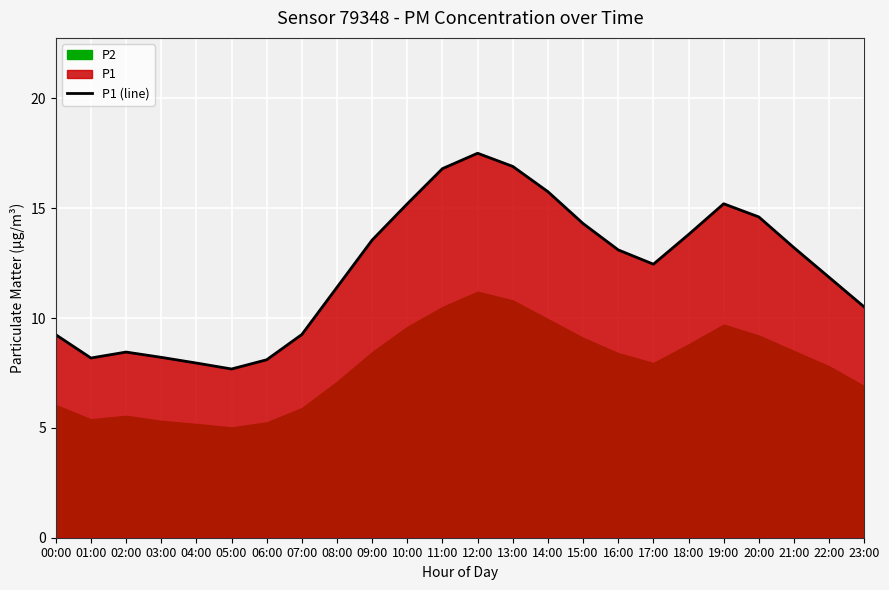

Reading right to left, transcribe all the data shown in this chart.

23:00=10.5	22:00=11.8	21:00=13.2	20:00=14.6	19:00=15.2	18:00=13.8	17:00=12.4	16:00=13.1	15:00=14.3	14:00=15.8	13:00=16.9	12:00=17.5	11:00=16.8	10:00=15.2	09:00=13.6	08:00=11.4	07:00=9.2	06:00=8.1	05:00=7.7	04:00=8.0	03:00=8.2	02:00=8.4	01:00=8.2	00:00=9.2